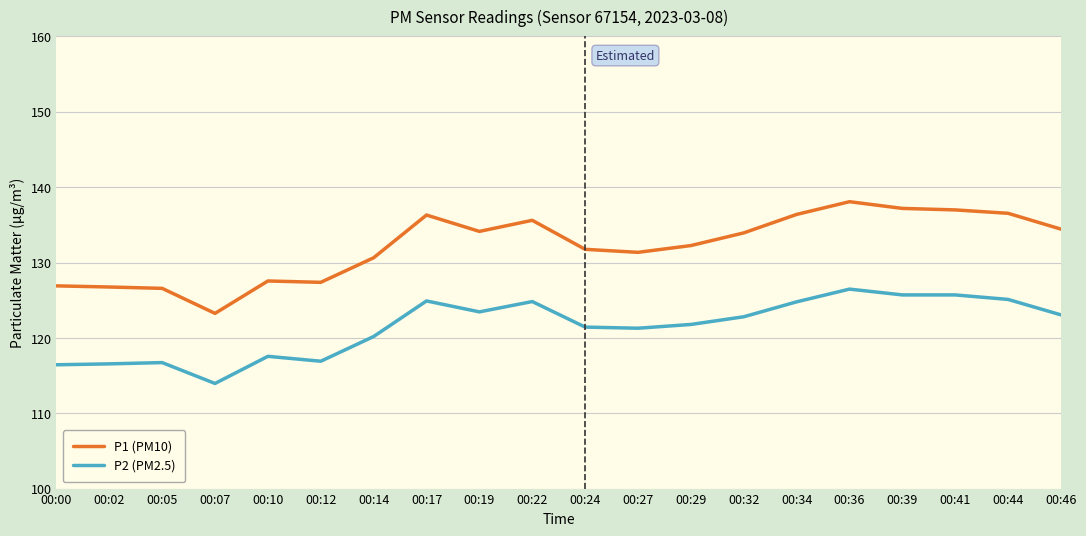

Rank the series by their maximum value, from lowest to highest.

P2 (PM2.5), P1 (PM10)